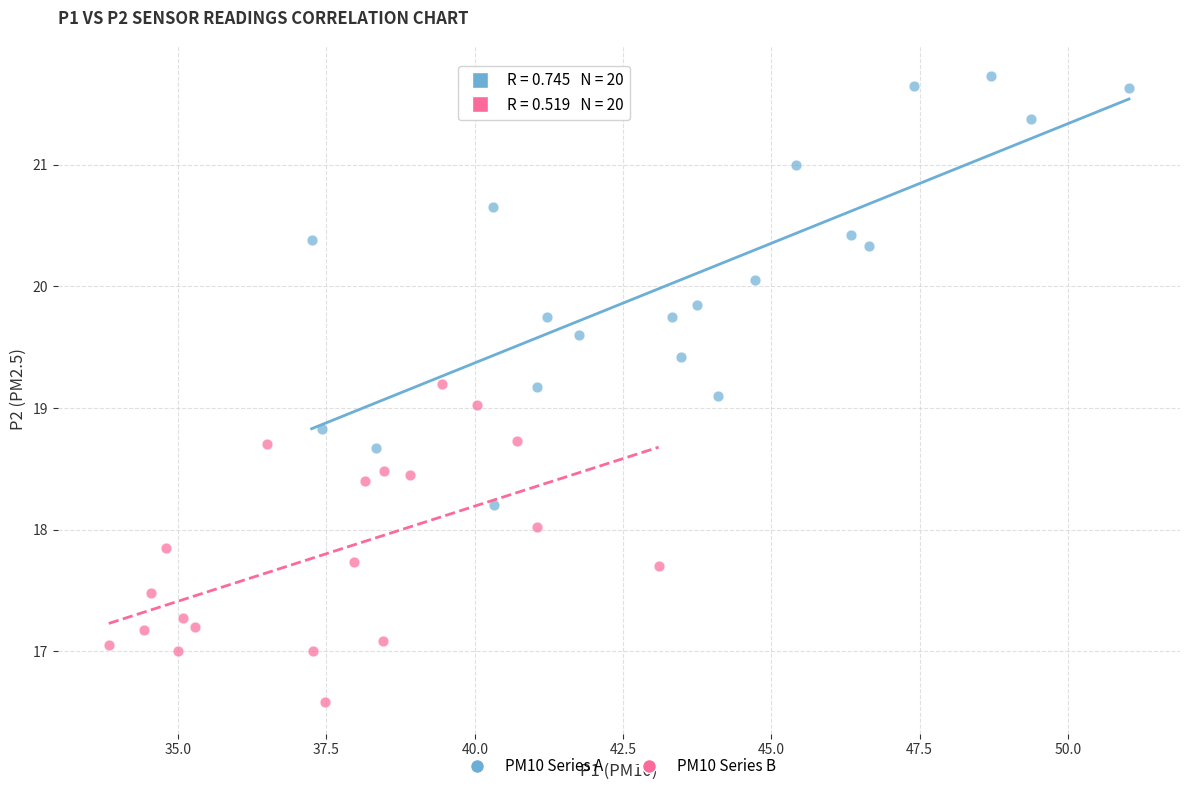

Which series has the widest spread of Y values?

PM10 Series A